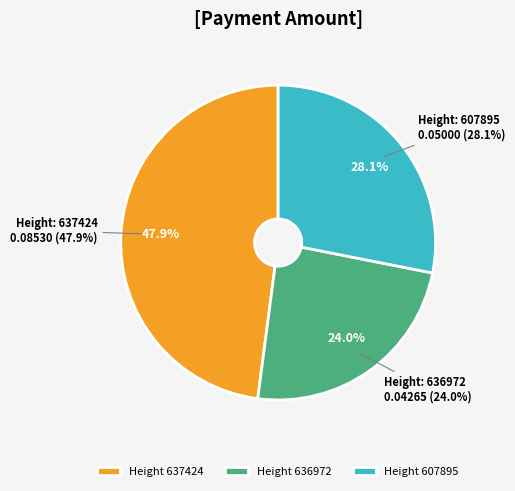

Which has a higher value, 607895 or 637424?

637424